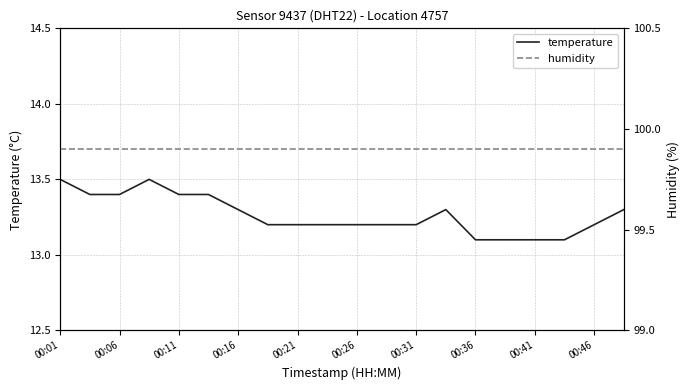

Which series has the largest range (max minus min)?

temperature